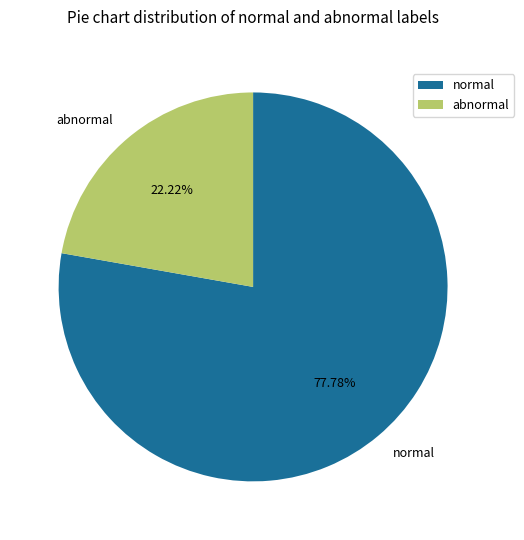

Combined, do normal and abnormal account for over 50%?

Yes